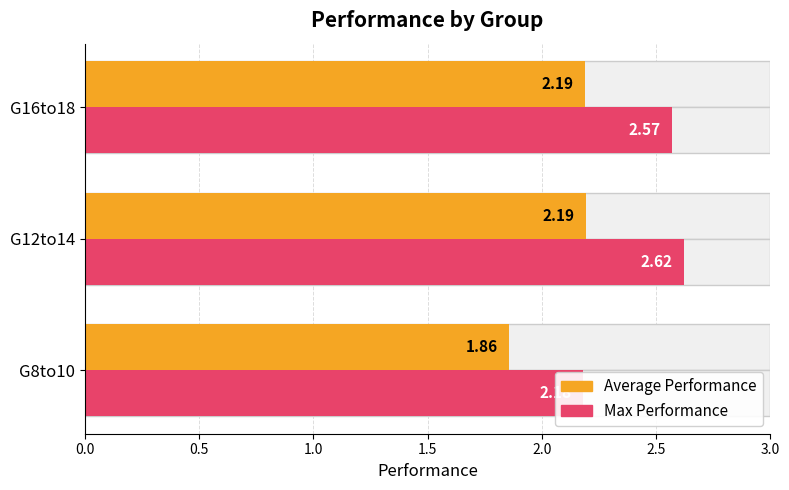

What is the difference between the maximum and second lowest values in the Max Performance series?

0.1